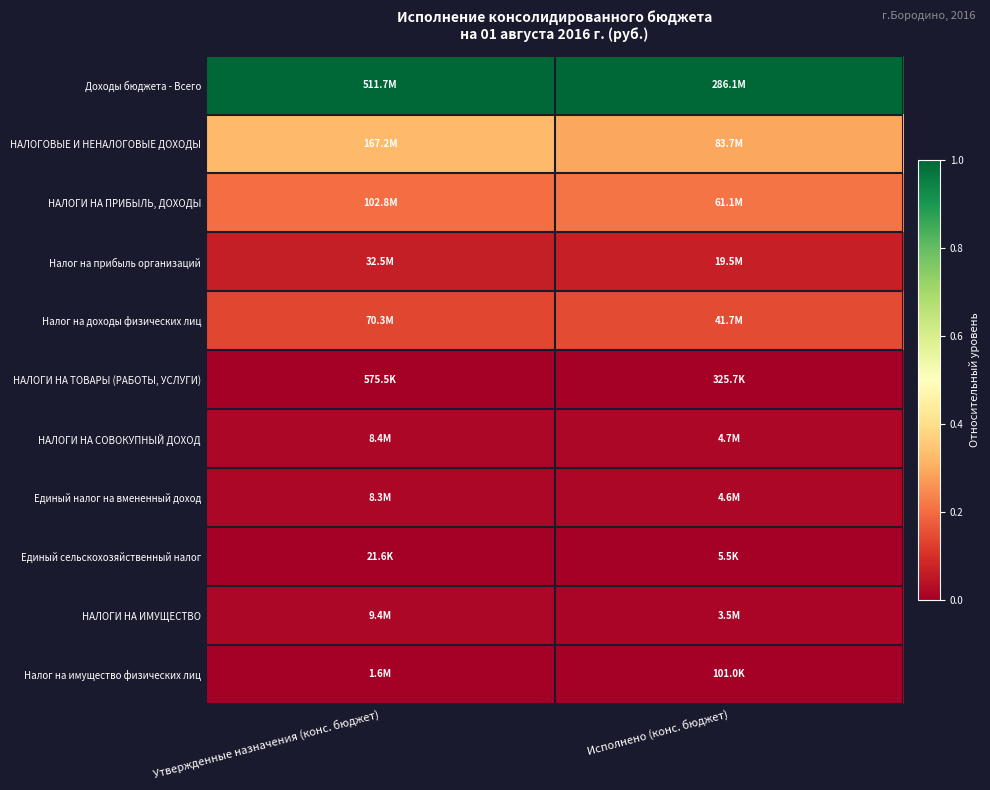

At which category is the sum across all series the highest?

Утвержденные назначения (конс. бюджет)